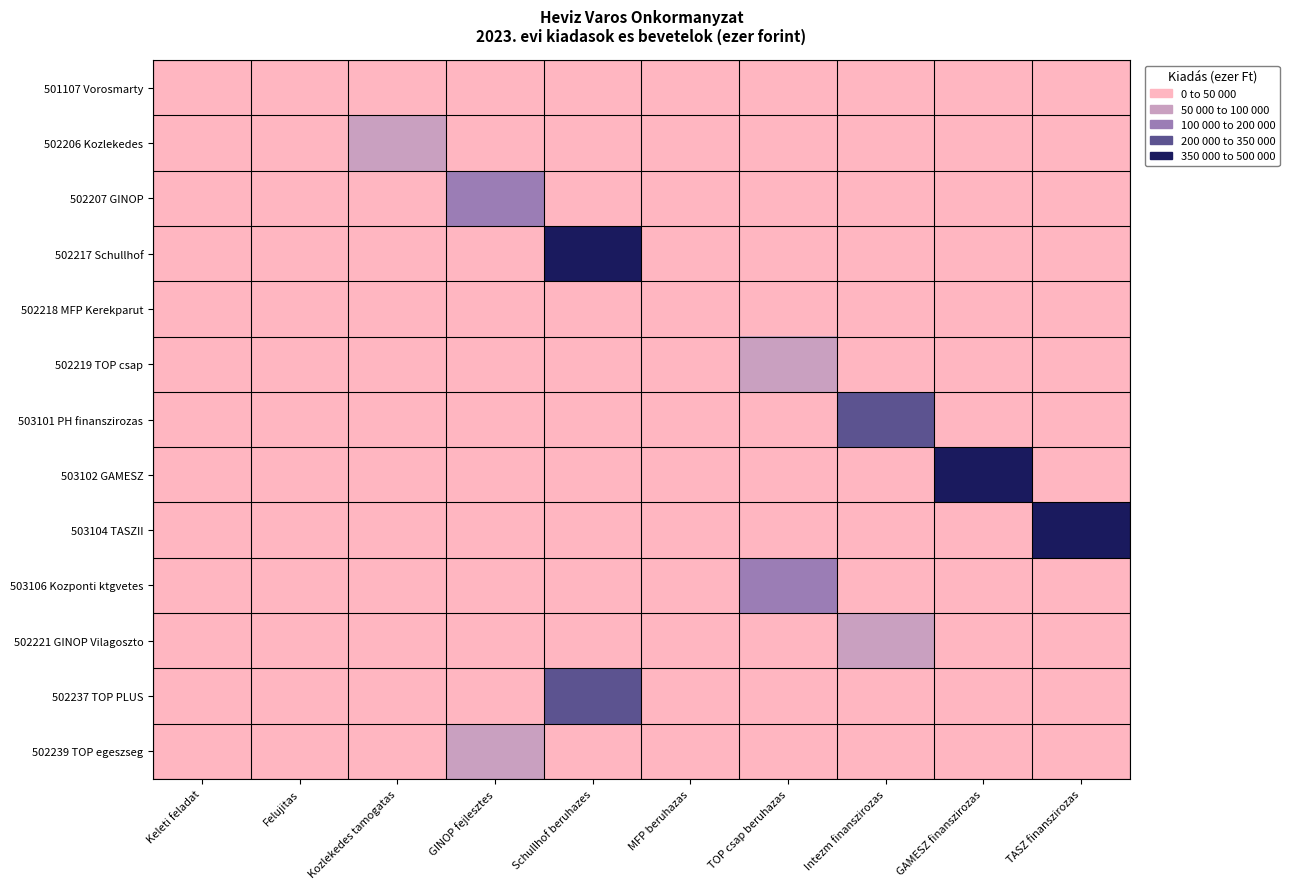

Reading left to right, list all the values displayed in this chart.

501107 Vorosmarty: Keleti feladat=0	Felujitas=693	Kozlekedes tamogatas=0	GINOP fejlesztes=0	Schullhof beruhazes=0	MFP beruhazas=0	TOP csap beruhazas=0	Intezm finanszirozas=0	GAMESZ finanszirozas=0	TASZ finanszirozas=0
502206 Kozlekedes: Keleti feladat=0	Felujitas=0	Kozlekedes tamogatas=52243	GINOP fejlesztes=0	Schullhof beruhazes=0	MFP beruhazas=0	TOP csap beruhazas=0	Intezm finanszirozas=0	GAMESZ finanszirozas=0	TASZ finanszirozas=0
502207 GINOP: Keleti feladat=0	Felujitas=0	Kozlekedes tamogatas=0	GINOP fejlesztes=111229	Schullhof beruhazes=0	MFP beruhazas=0	TOP csap beruhazas=0	Intezm finanszirozas=0	GAMESZ finanszirozas=0	TASZ finanszirozas=0
502217 Schullhof: Keleti feladat=0	Felujitas=0	Kozlekedes tamogatas=0	GINOP fejlesztes=0	Schullhof beruhazes=475387	MFP beruhazas=0	TOP csap beruhazas=0	Intezm finanszirozas=0	GAMESZ finanszirozas=0	TASZ finanszirozas=0
502218 MFP Kerekparut: Keleti feladat=0	Felujitas=0	Kozlekedes tamogatas=0	GINOP fejlesztes=0	Schullhof beruhazes=0	MFP beruhazas=28957	TOP csap beruhazas=0	Intezm finanszirozas=0	GAMESZ finanszirozas=0	TASZ finanszirozas=0
502219 TOP csap: Keleti feladat=0	Felujitas=0	Kozlekedes tamogatas=0	GINOP fejlesztes=0	Schullhof beruhazes=0	MFP beruhazas=0	TOP csap beruhazas=99809	Intezm finanszirozas=0	GAMESZ finanszirozas=0	TASZ finanszirozas=0
503101 PH finanszirozas: Keleti feladat=0	Felujitas=0	Kozlekedes tamogatas=0	GINOP fejlesztes=0	Schullhof beruhazes=0	MFP beruhazas=0	TOP csap beruhazas=0	Intezm finanszirozas=333039	GAMESZ finanszirozas=0	TASZ finanszirozas=0
503102 GAMESZ: Keleti feladat=0	Felujitas=0	Kozlekedes tamogatas=0	GINOP fejlesztes=0	Schullhof beruhazes=0	MFP beruhazas=0	TOP csap beruhazas=0	Intezm finanszirozas=0	GAMESZ finanszirozas=399436	TASZ finanszirozas=0
503104 TASZII: Keleti feladat=0	Felujitas=0	Kozlekedes tamogatas=0	GINOP fejlesztes=0	Schullhof beruhazes=0	MFP beruhazas=0	TOP csap beruhazas=0	Intezm finanszirozas=0	GAMESZ finanszirozas=0	TASZ finanszirozas=358434
503106 Kozponti ktgvetes: Keleti feladat=0	Felujitas=0	Kozlekedes tamogatas=0	GINOP fejlesztes=0	Schullhof beruhazes=0	MFP beruhazas=0	TOP csap beruhazas=197153	Intezm finanszirozas=0	GAMESZ finanszirozas=0	TASZ finanszirozas=0
502221 GINOP Vilagoszto: Keleti feladat=0	Felujitas=0	Kozlekedes tamogatas=0	GINOP fejlesztes=0	Schullhof beruhazes=0	MFP beruhazas=0	TOP csap beruhazas=0	Intezm finanszirozas=78635	GAMESZ finanszirozas=0	TASZ finanszirozas=0
502237 TOP PLUS: Keleti feladat=0	Felujitas=0	Kozlekedes tamogatas=0	GINOP fejlesztes=0	Schullhof beruhazes=299991	MFP beruhazas=0	TOP csap beruhazas=0	Intezm finanszirozas=0	GAMESZ finanszirozas=0	TASZ finanszirozas=0
502239 TOP egeszseg: Keleti feladat=0	Felujitas=0	Kozlekedes tamogatas=0	GINOP fejlesztes=53000	Schullhof beruhazes=0	MFP beruhazas=0	TOP csap beruhazas=0	Intezm finanszirozas=0	GAMESZ finanszirozas=0	TASZ finanszirozas=0